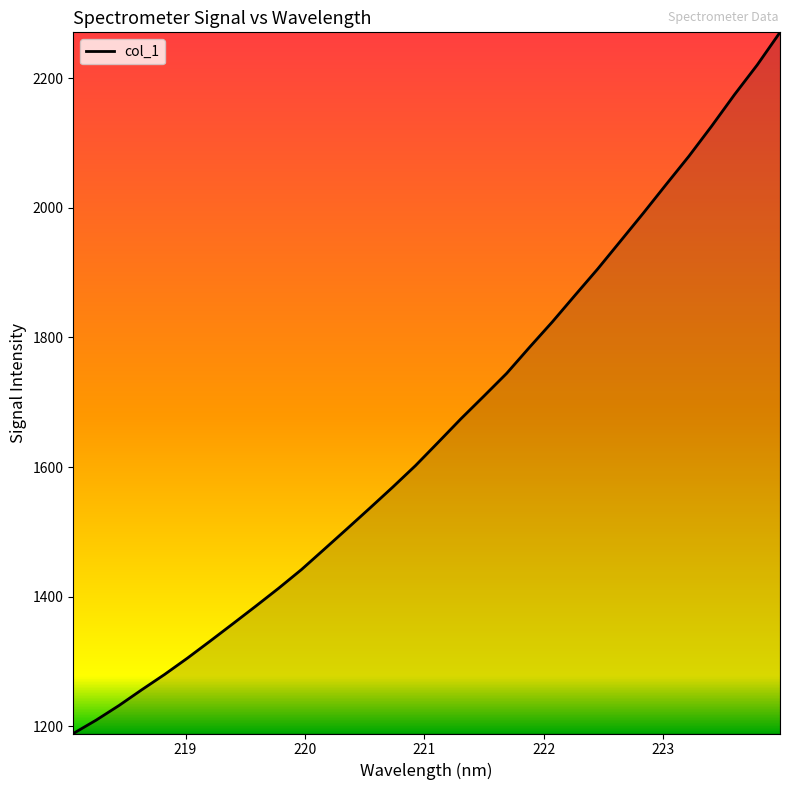

What is the minimum value shown in the chart?

1189.1